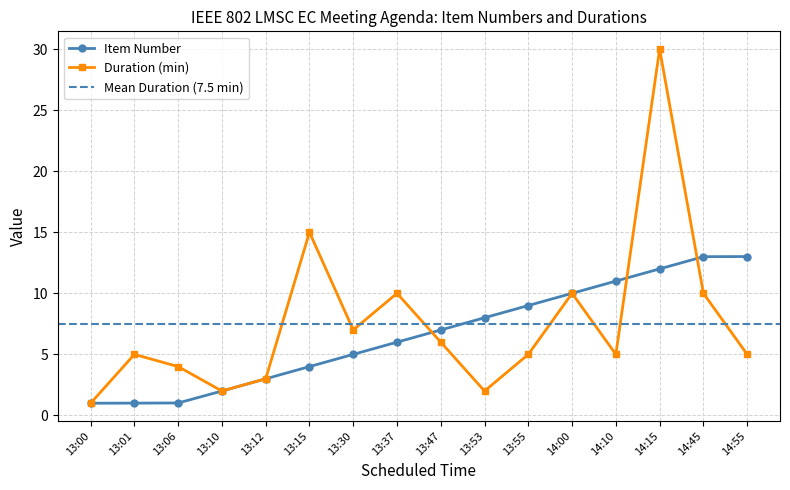

What is the difference between the second highest and minimum values in the Item Number series?

12.0